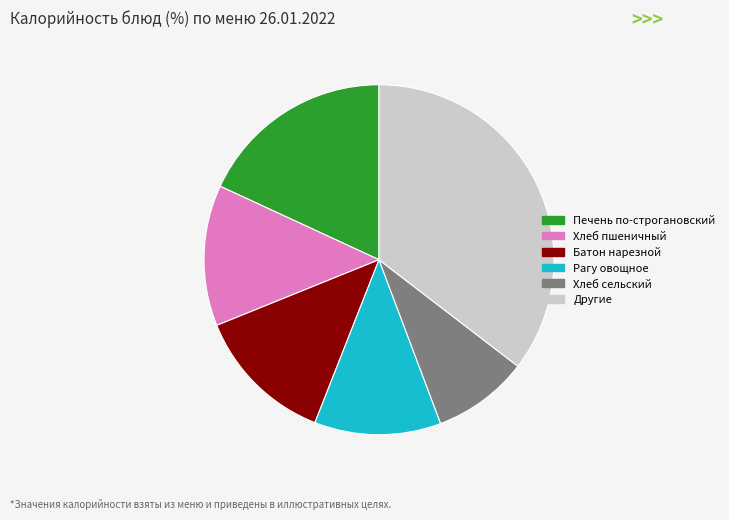

Is there a majority slice in this chart?

No